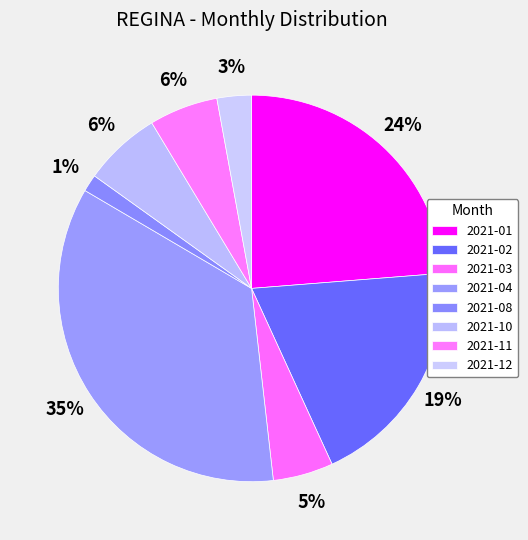

True or false: 2021-03 accounts for 5% of the total.

True